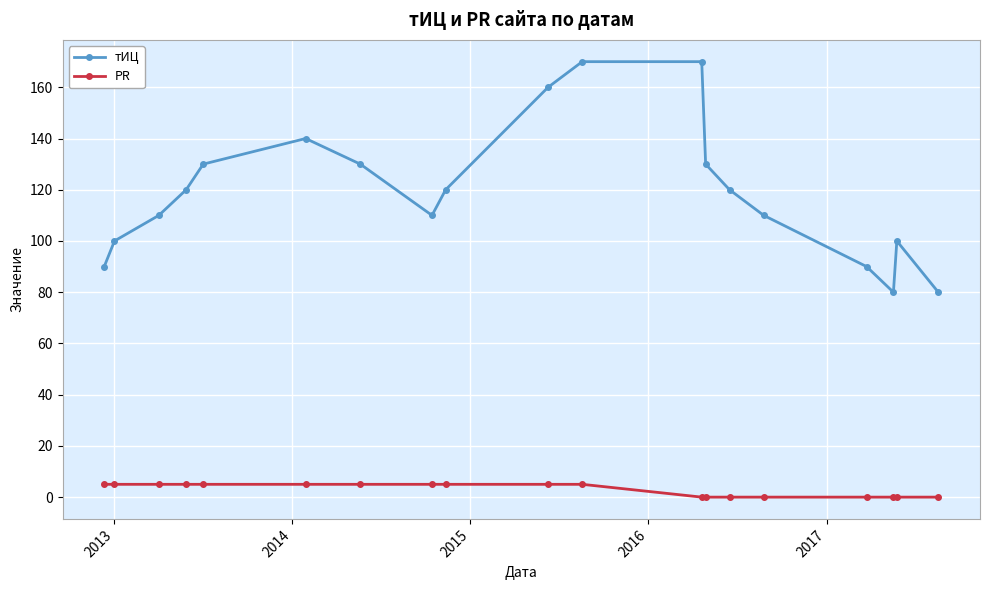

Which series has the largest total across all categories?

тИЦ